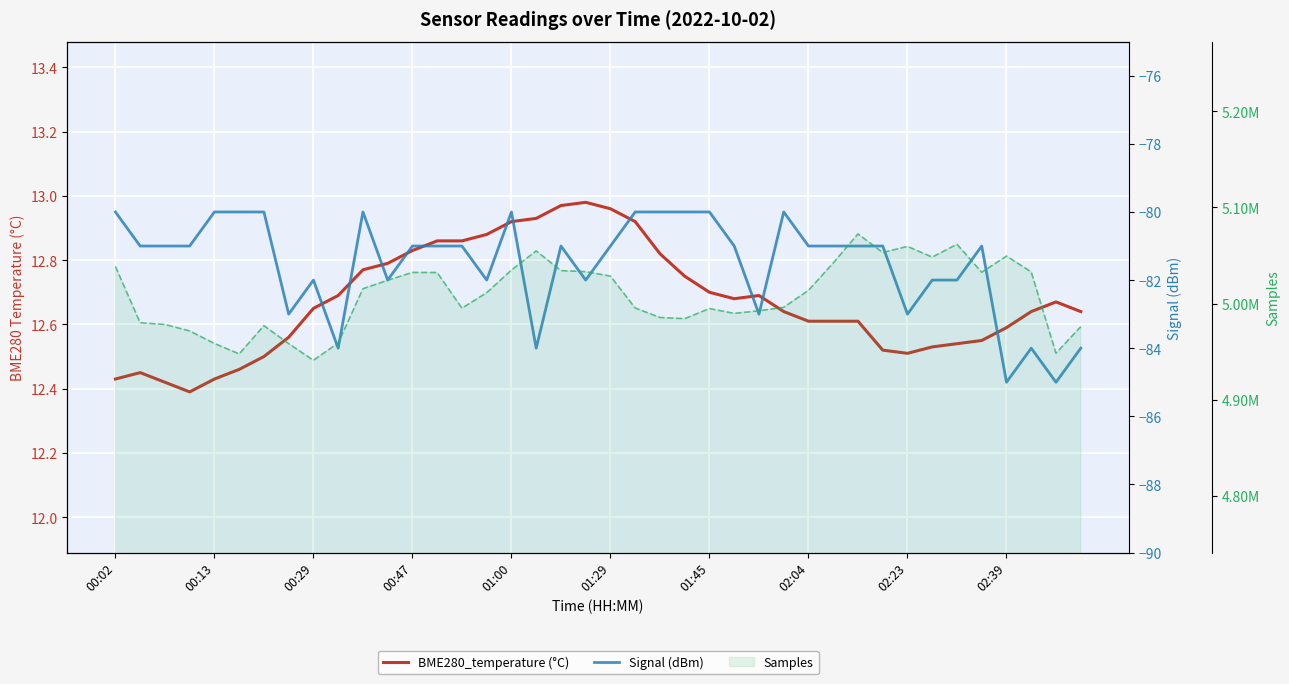

How many lines are shown in the chart?

3